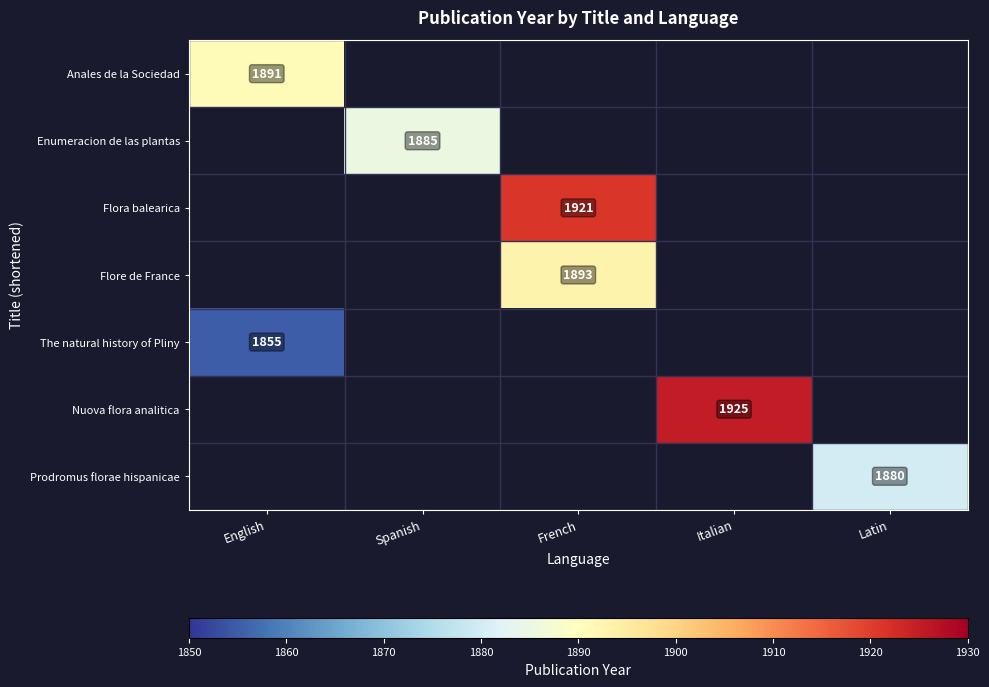

At how many categories does at least one series exceed 1879?

5